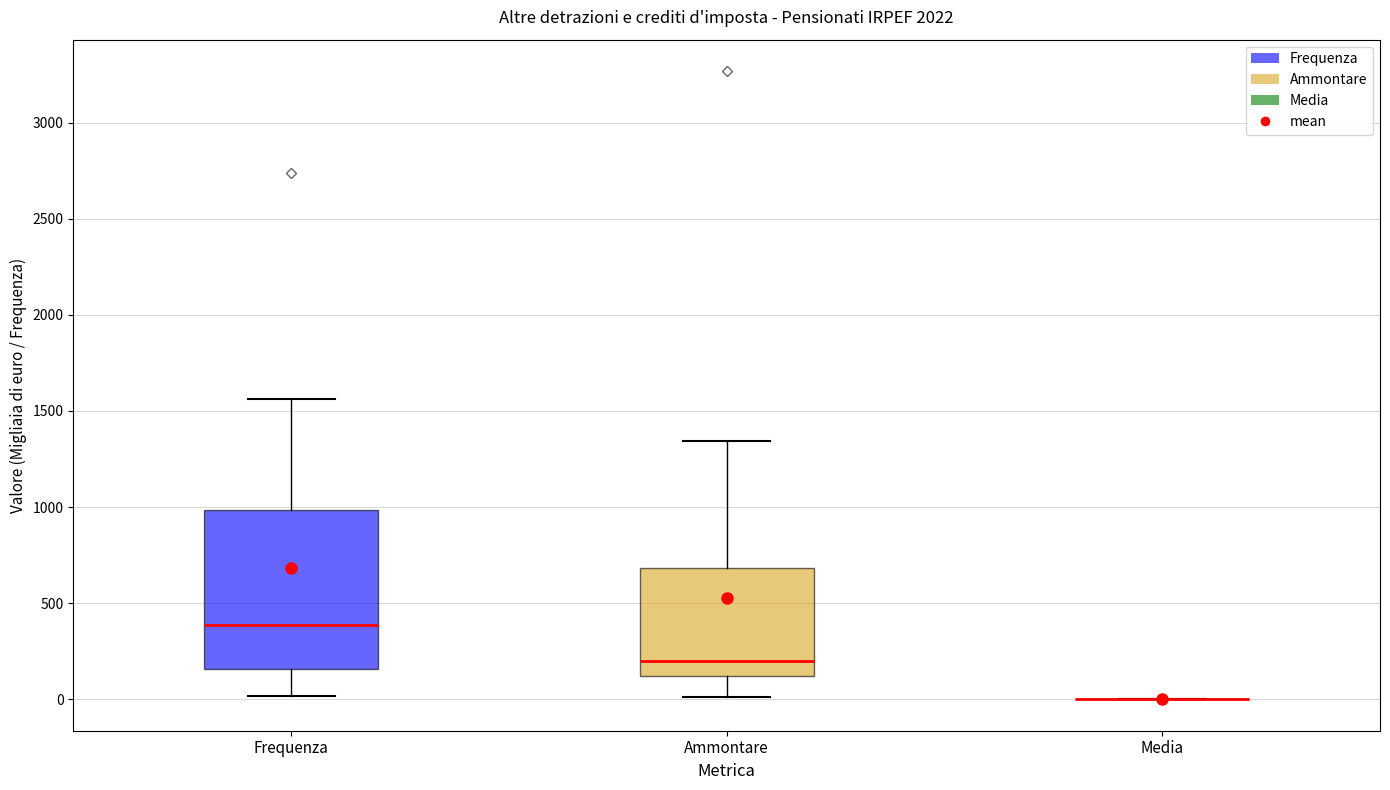

Reading left to right, read every box against the y-axis: the position of its median line, the range the box covers, and the ends of its whiskers. The values are not printed on the chart, so give them approximately, as read against the axis.

Frequenza: median 400, box 150 to 1000, whiskers 0 to 1550
Ammontare: median 200, box 100 to 700, whiskers 0 to 1350
Media: box collapsed to a line at 0, whiskers 0 to 0